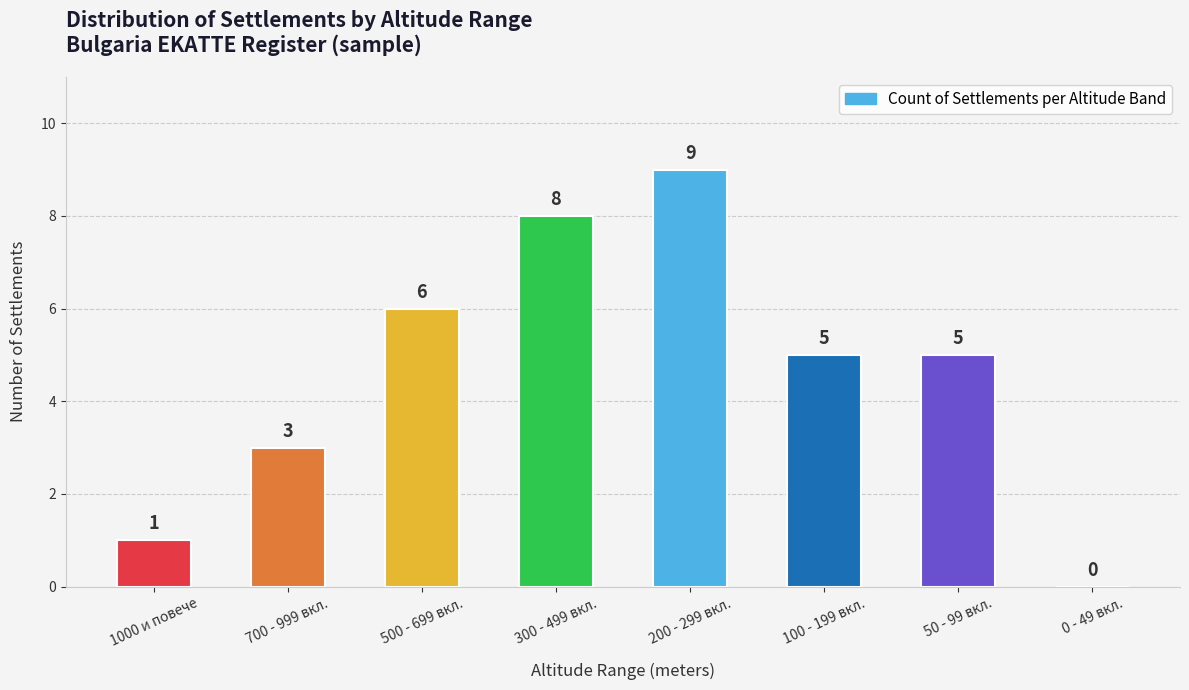

At which label is the value closest to 4?

700 - 999 вкл.